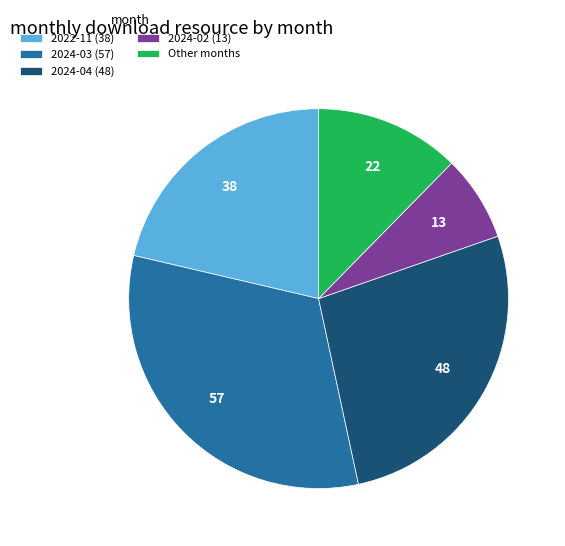

Is there any slice that represents more than half of the pie?

No